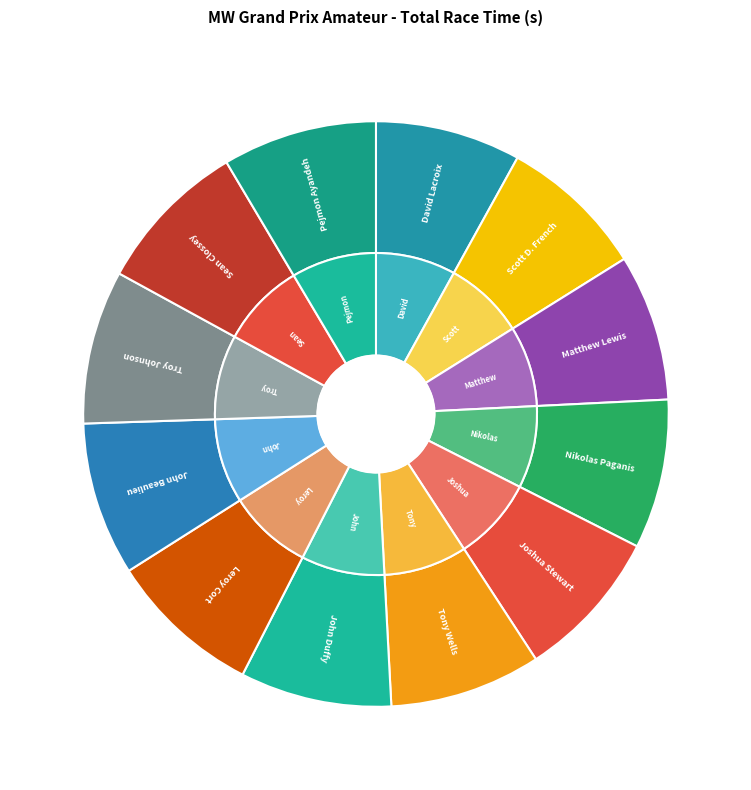

Which category has the smallest portion of the pie?

David Lacroix